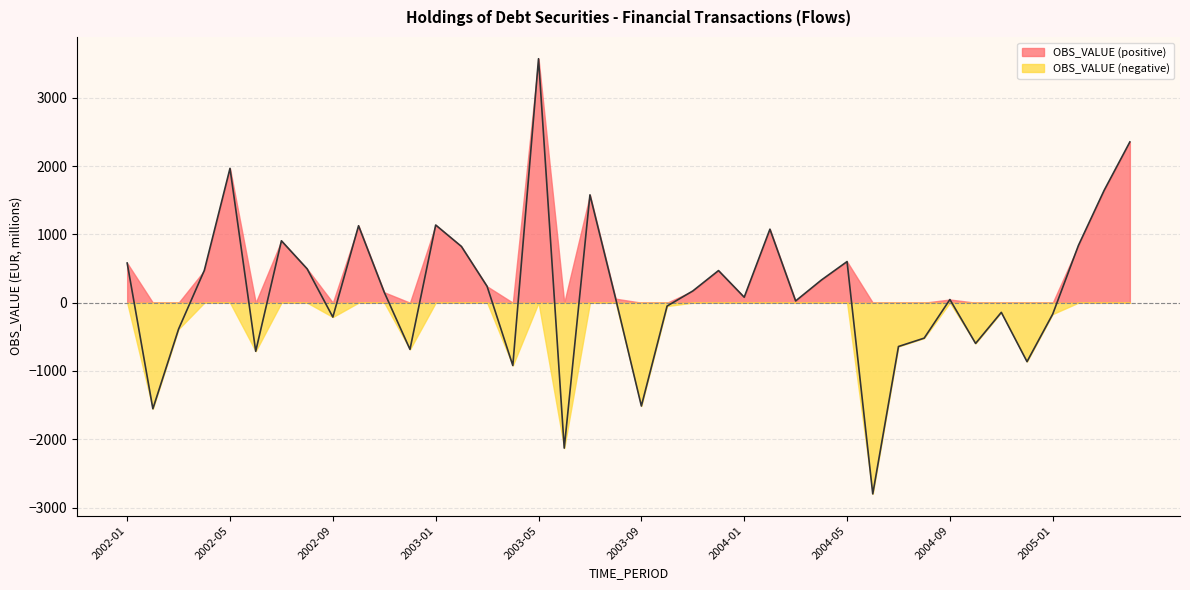

What position from the right is 2002-06?

35